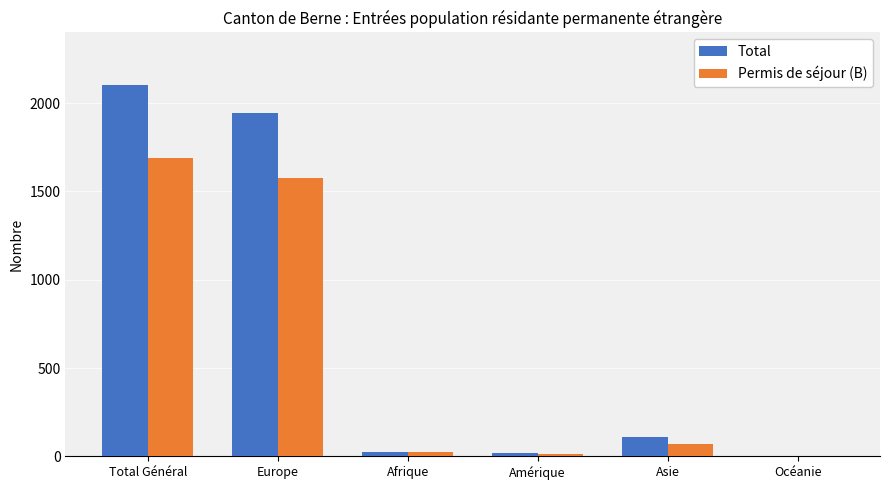

How many groups of bars are there?

6